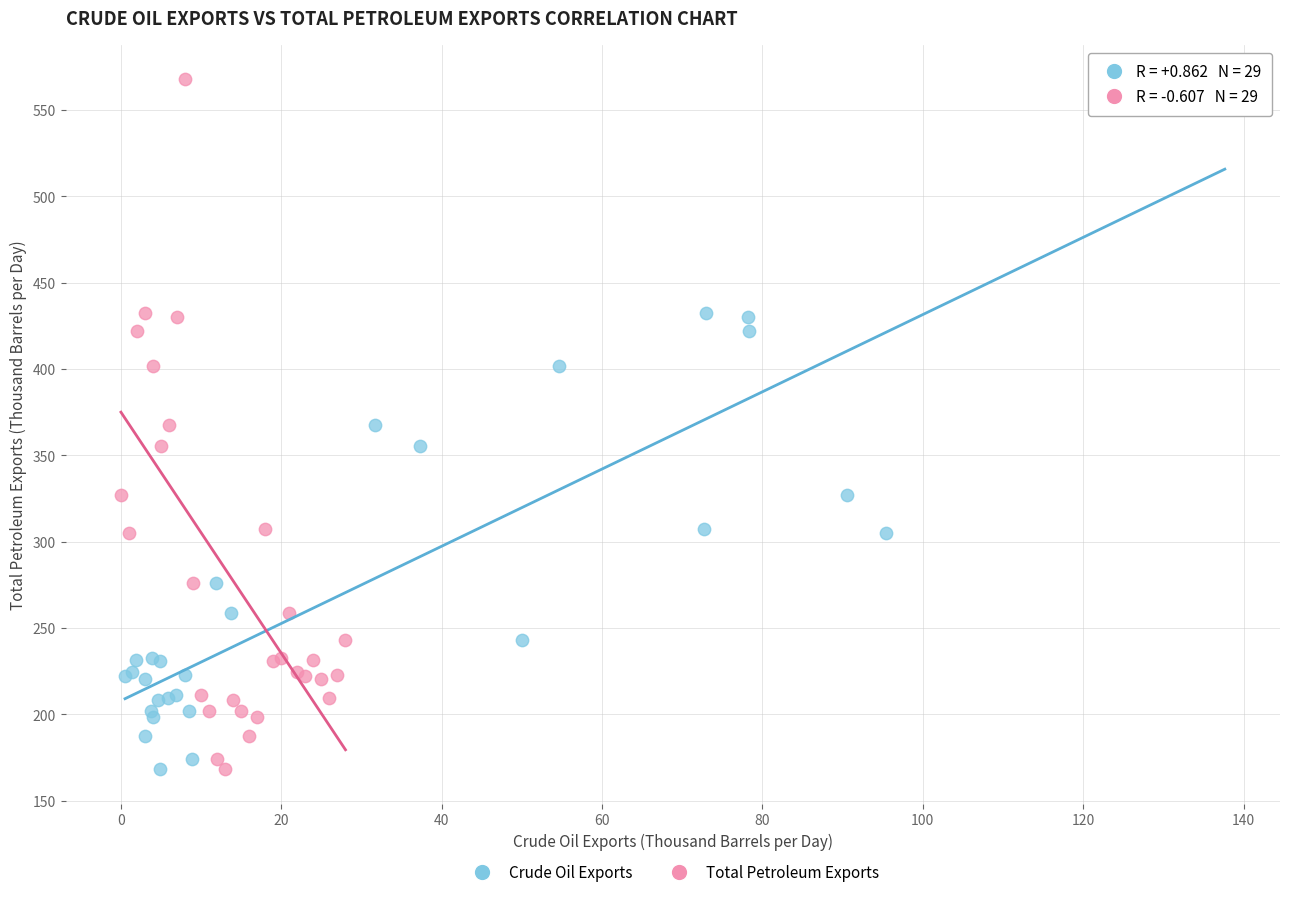

What are all the series names shown in the legend?

Crude Oil Exports, Total Petroleum Exports